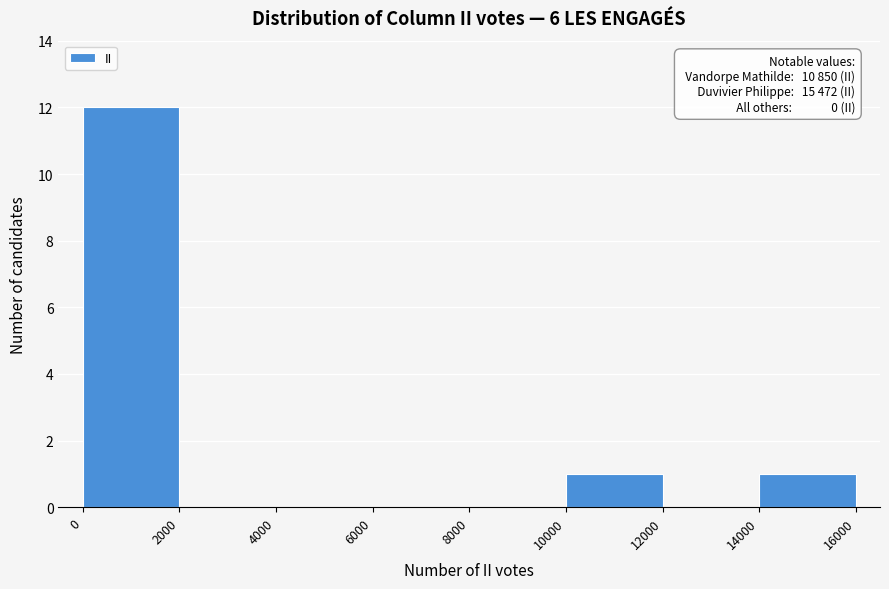

Over which range of the x-axis is the bar tallest?

0 to 2000